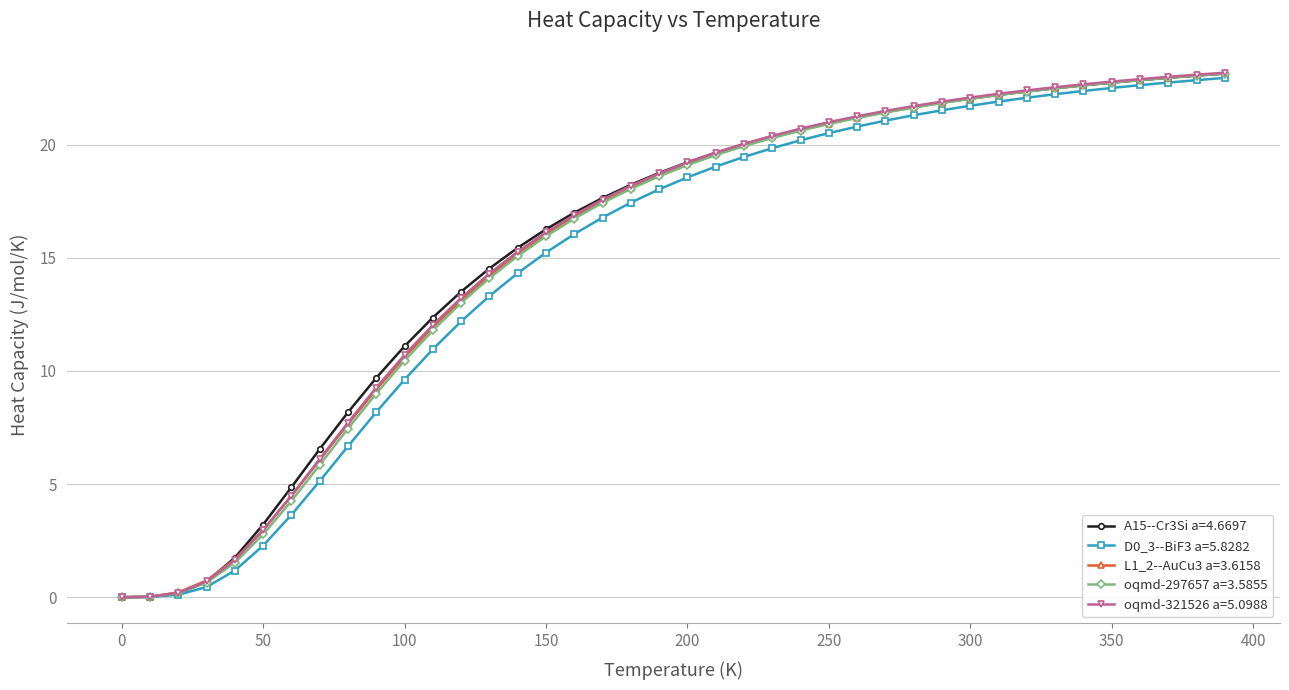

At how many categories does at least one series exceed 4?

34